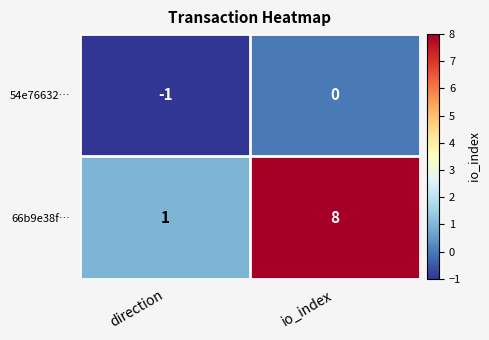

What is the smallest value displayed?

-1